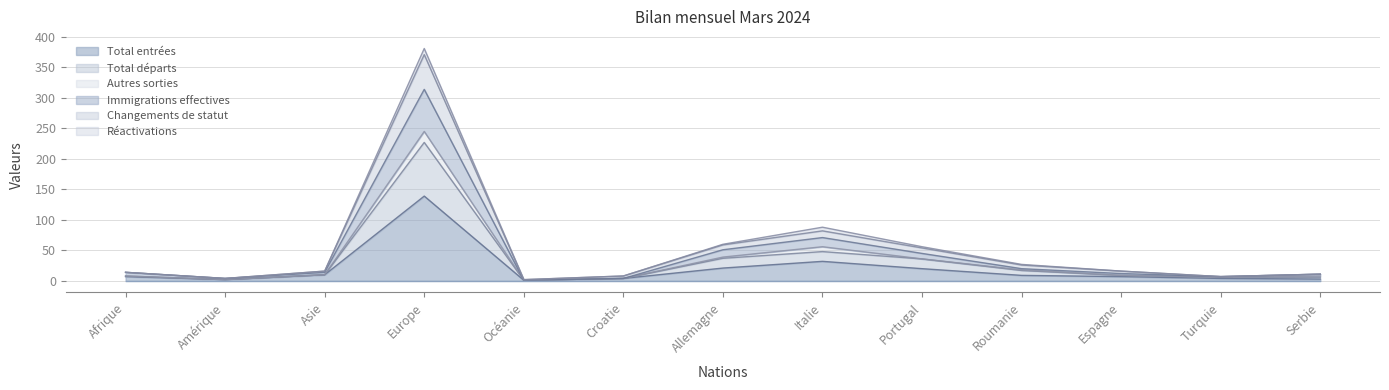

Does the chart display data point markers on the line(s)?

No